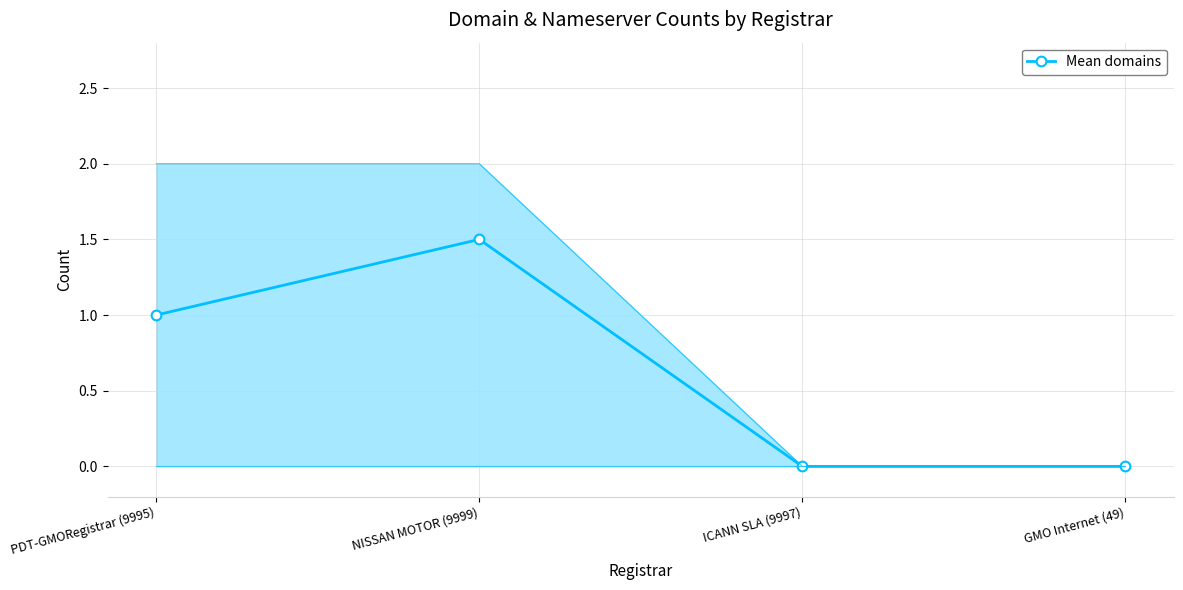

Where is the first local maximum?

NISSAN MOTOR (9999)